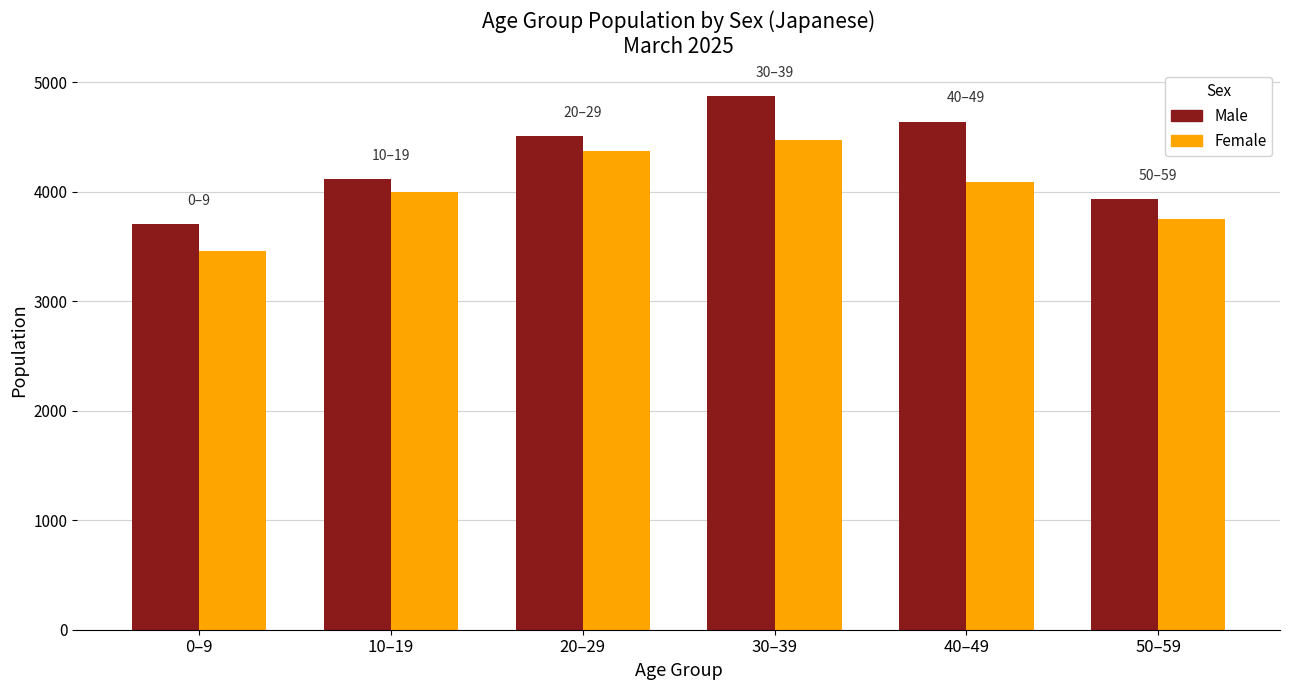

What is the difference between the highest and lowest values at 0–9?

247